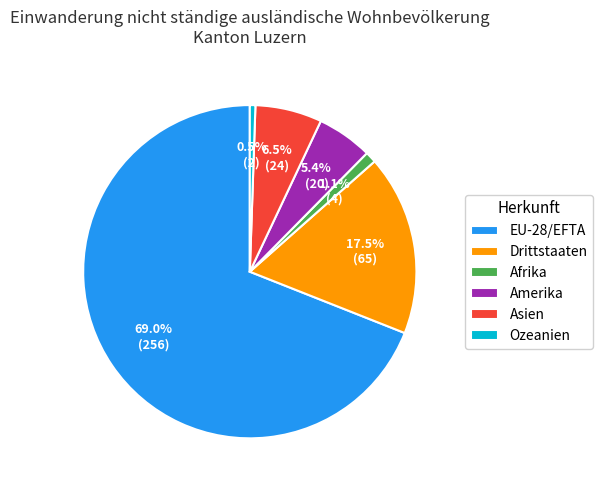

Is the sum of Ozeanien and Drittstaaten greater than half?

No